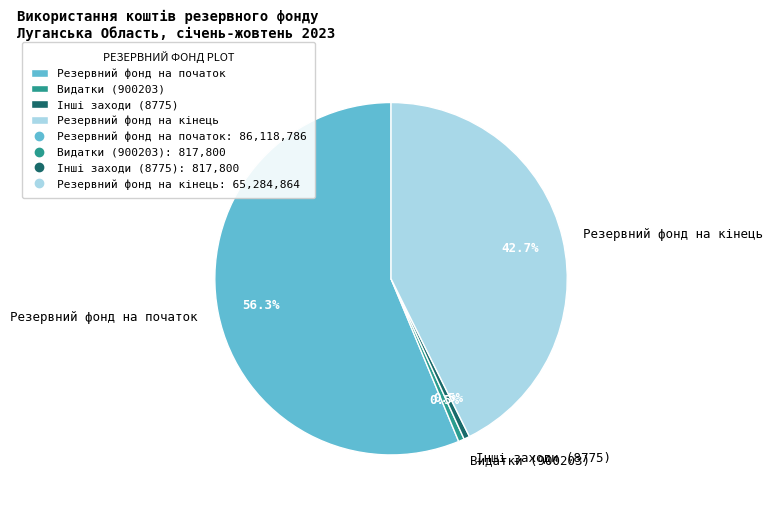

Is there a majority slice in this chart?

Yes